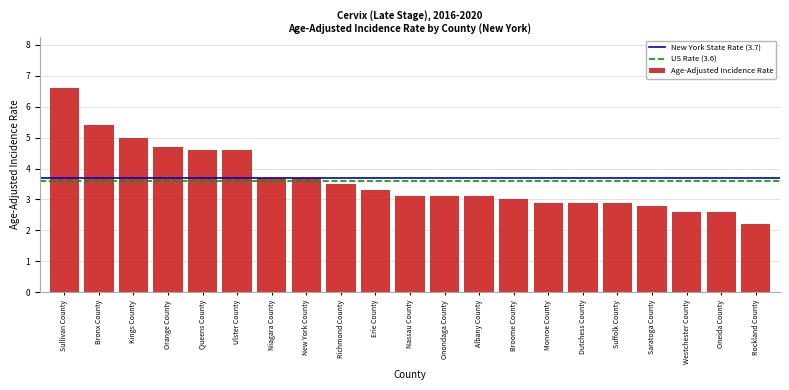

Reading right to left, transcribe all the data shown in this chart.

Rockland County=2.2	Oneida County=2.6	Westchester County=2.6	Saratoga County=2.8	Suffolk County=2.9	Dutchess County=2.9	Monroe County=2.9	Broome County=3.0	Albany County=3.1	Onondaga County=3.1	Nassau County=3.1	Erie County=3.3	Richmond County=3.5	New York County=3.7	Niagara County=3.7	Ulster County=4.6	Queens County=4.6	Orange County=4.7	Kings County=5.0	Bronx County=5.4	Sullivan County=6.6